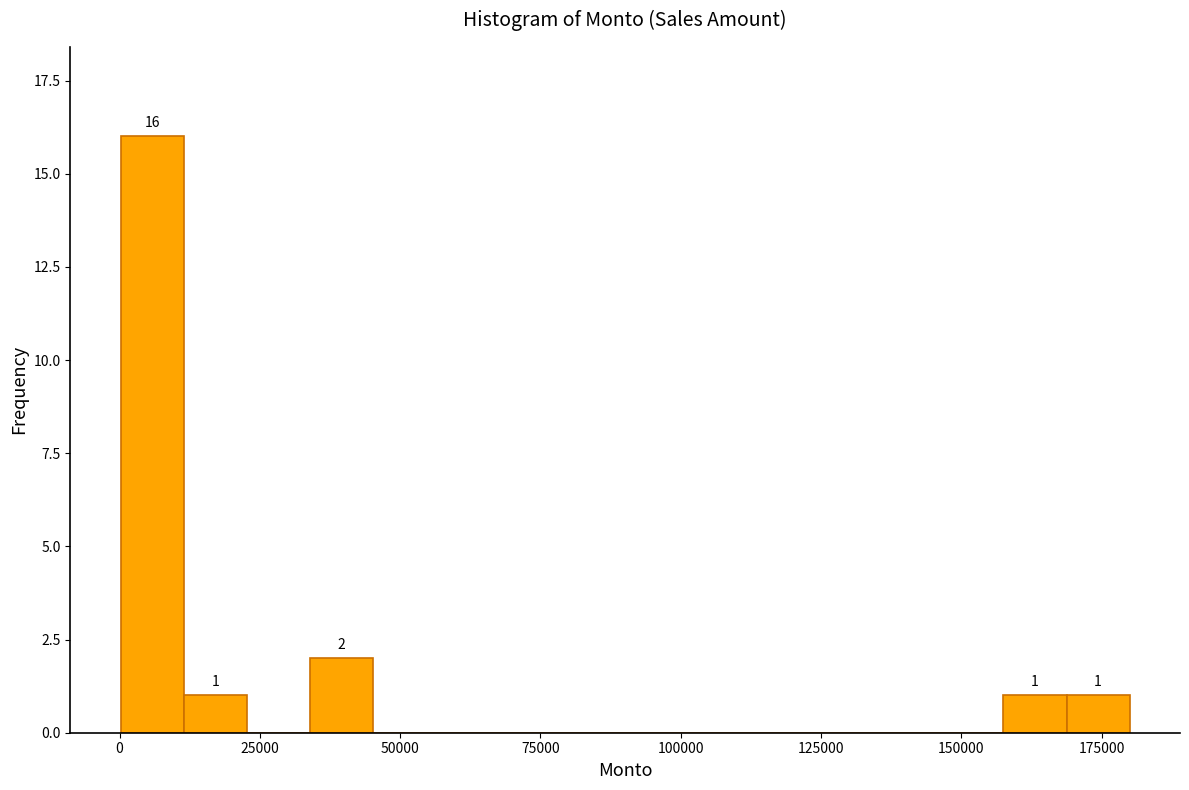

Read against the x-axis, roughly where is the centre of the tallest bar?

5000